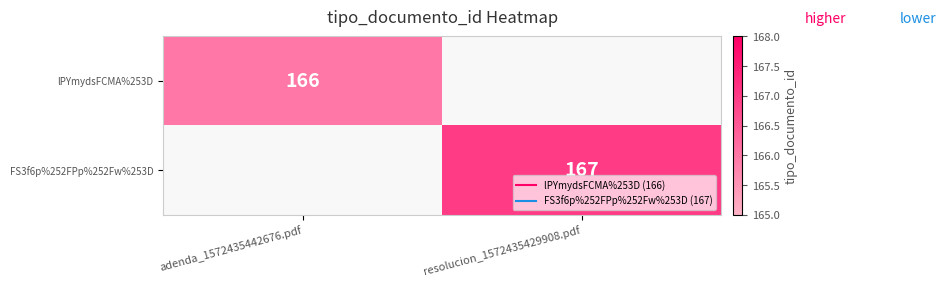

Is the value of lPYmydsFCMA%253D at resolucion_1572435429908.pdf greater than the value of FS3f6p%252FPp%252Fw%253D at adenda_1572435442676.pdf?

No